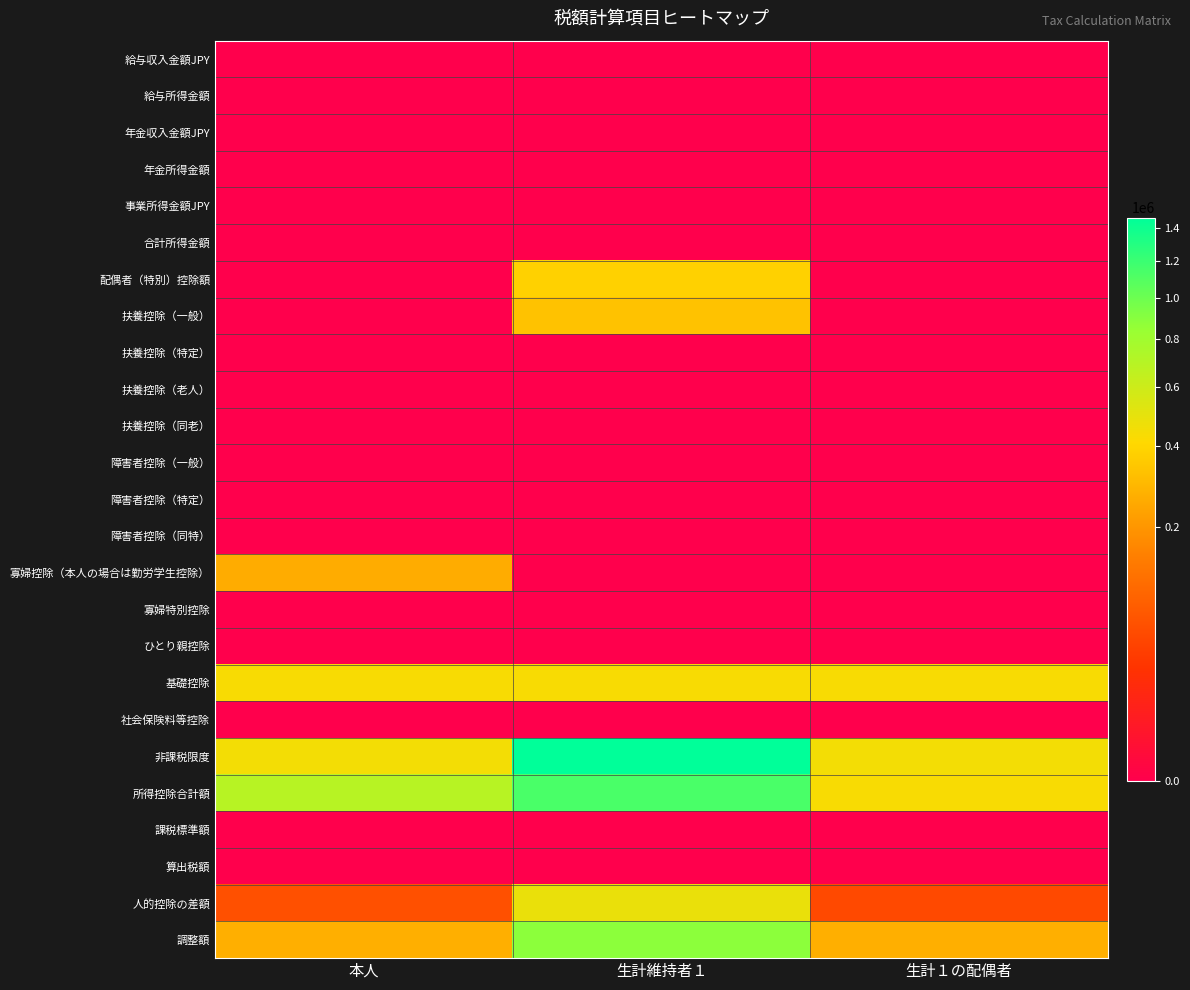

At how many categories does at least one series exceed 798221?

1